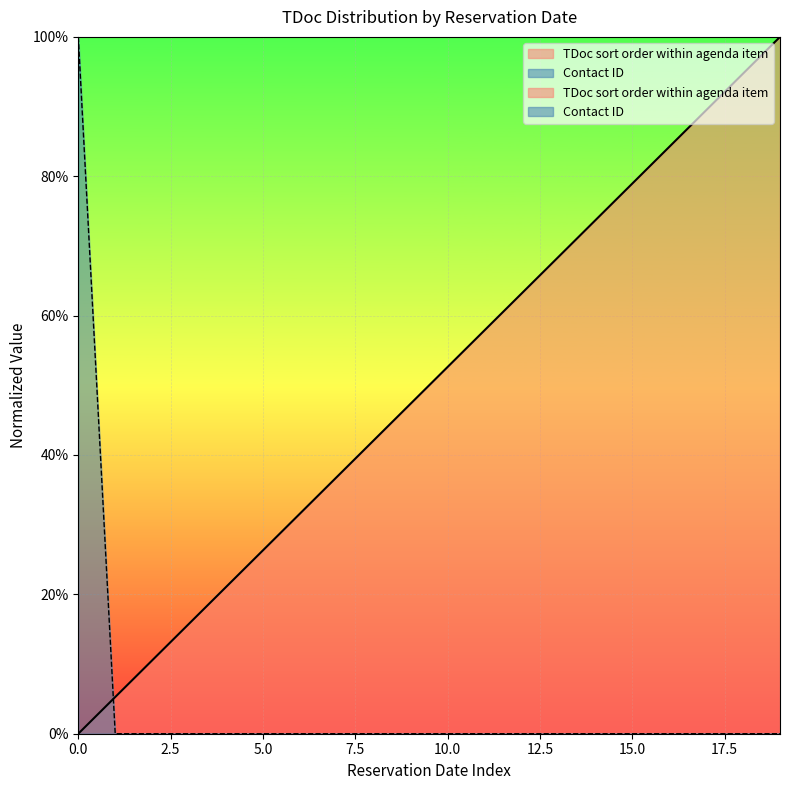

What is the spread (max minus min) of values at 2020-04-06?

1.0